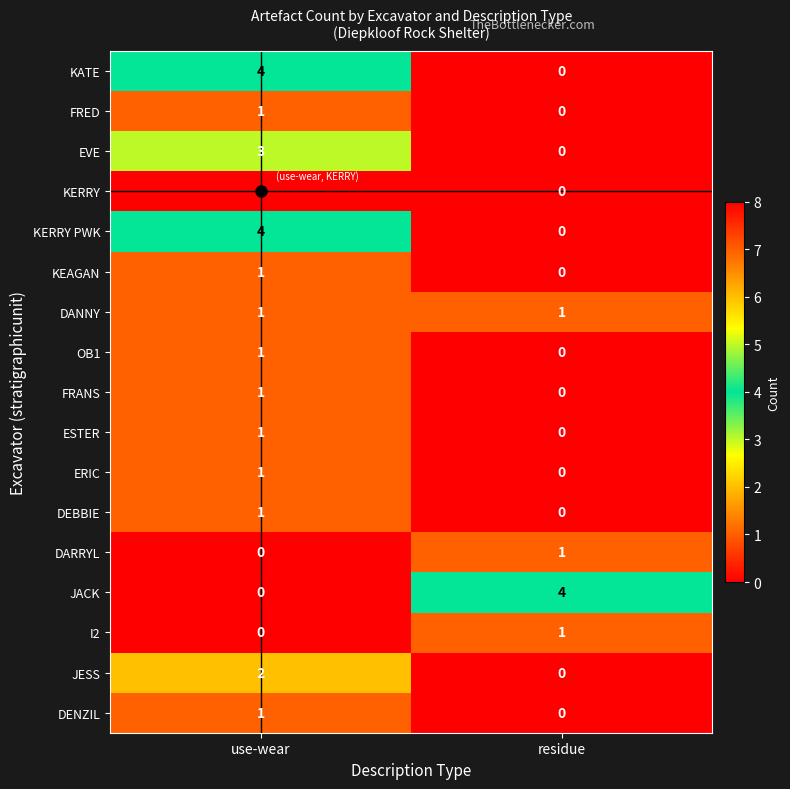

At which category is the sum across all series the highest?

use-wear